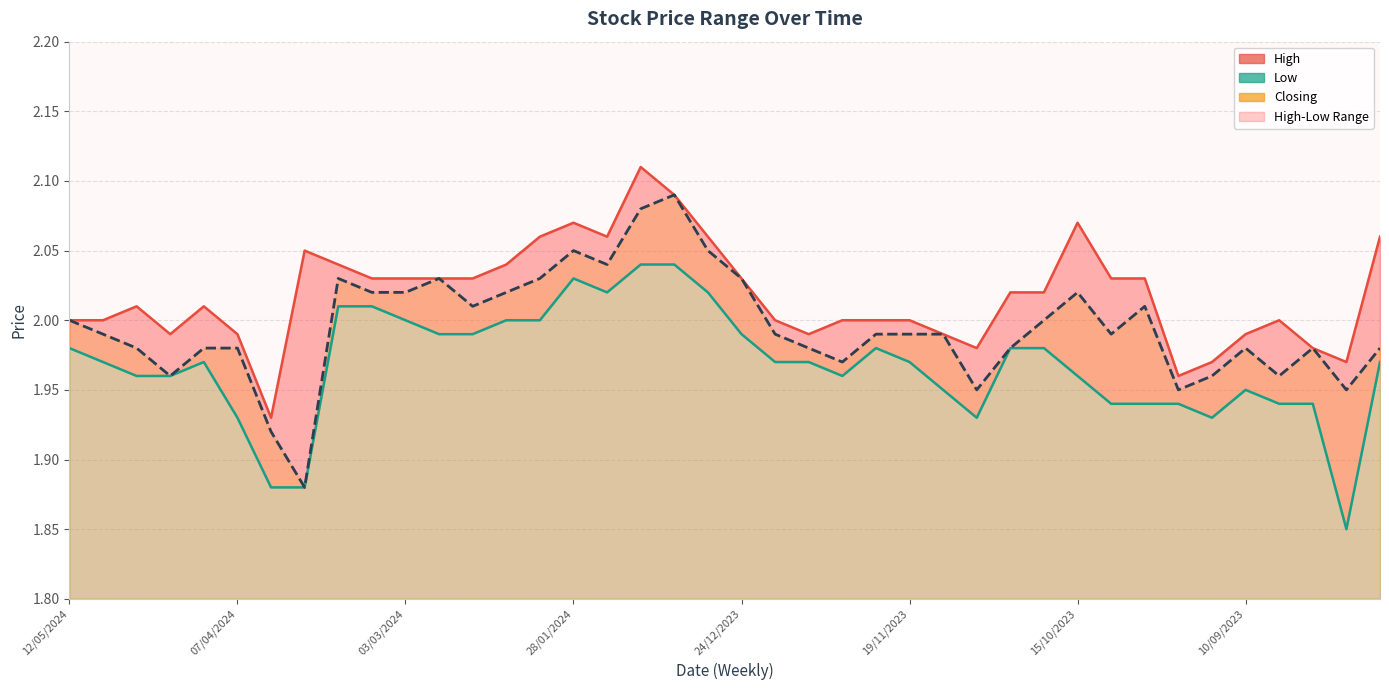

True or false: Closing and Low cross at least once.

False